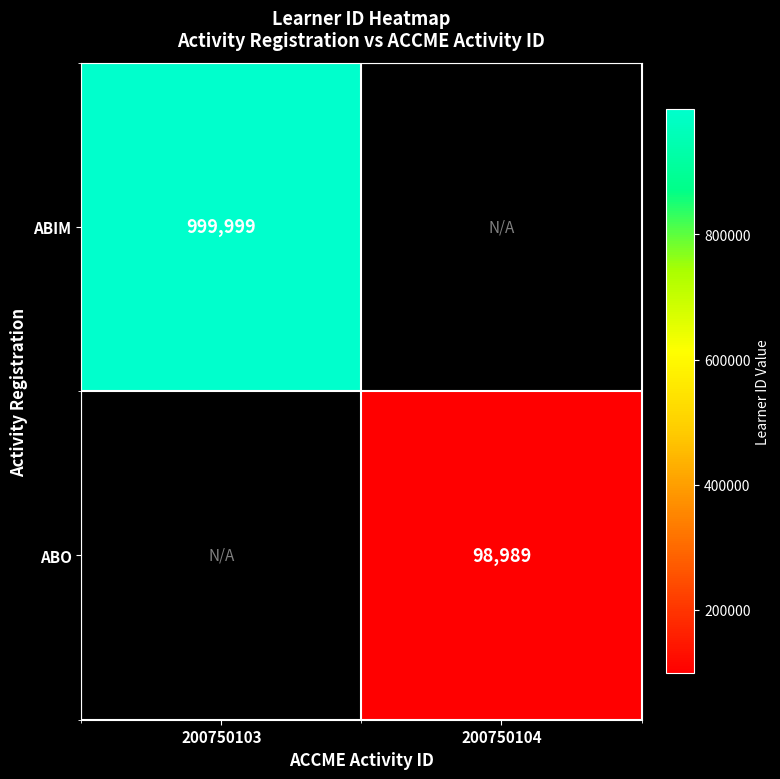

The value of ABIM at 200750103 is 393810. True or false?

False